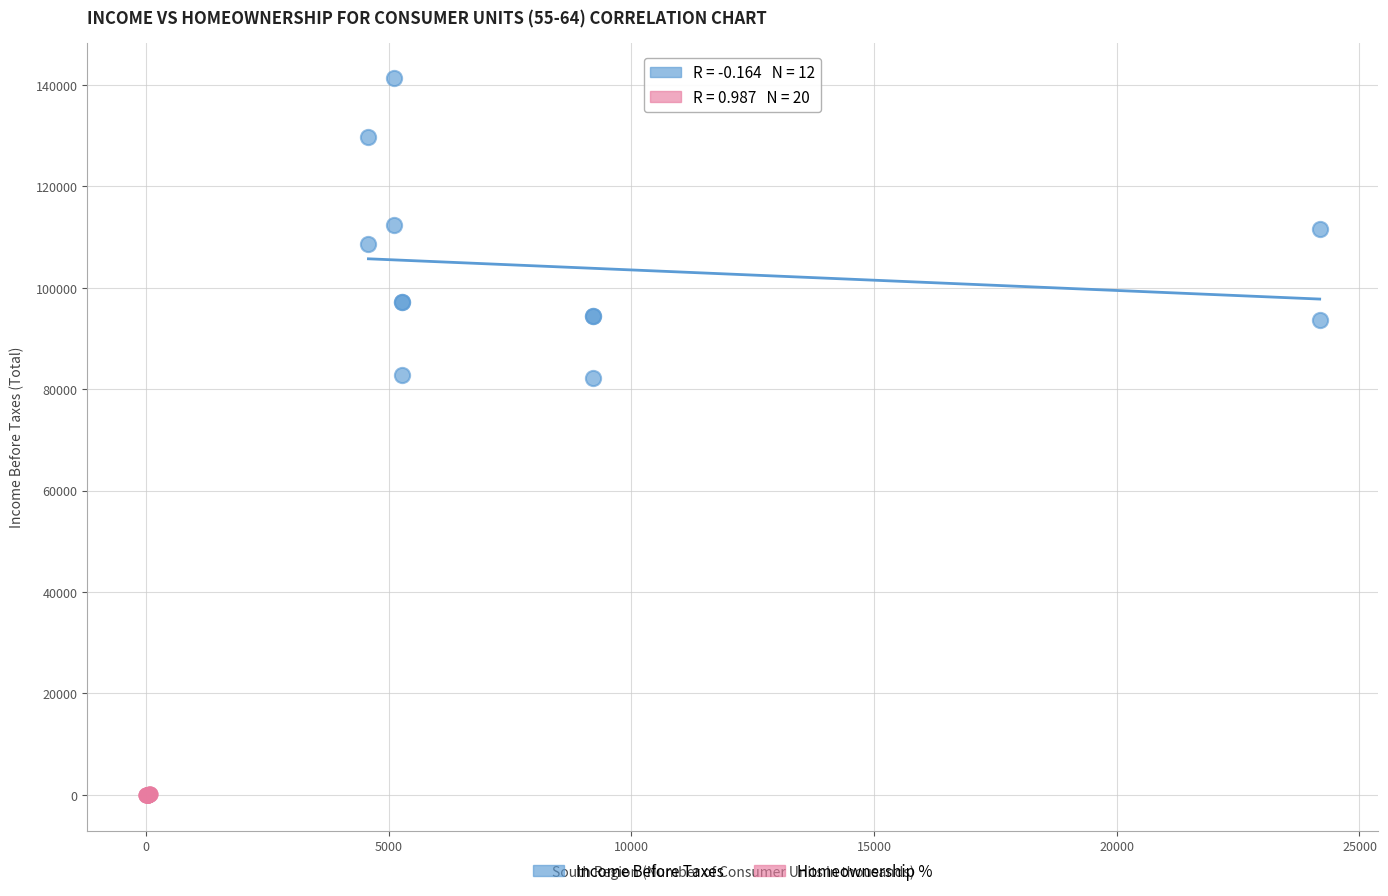

Which series has the widest spread of Y values?

Income Before Taxes